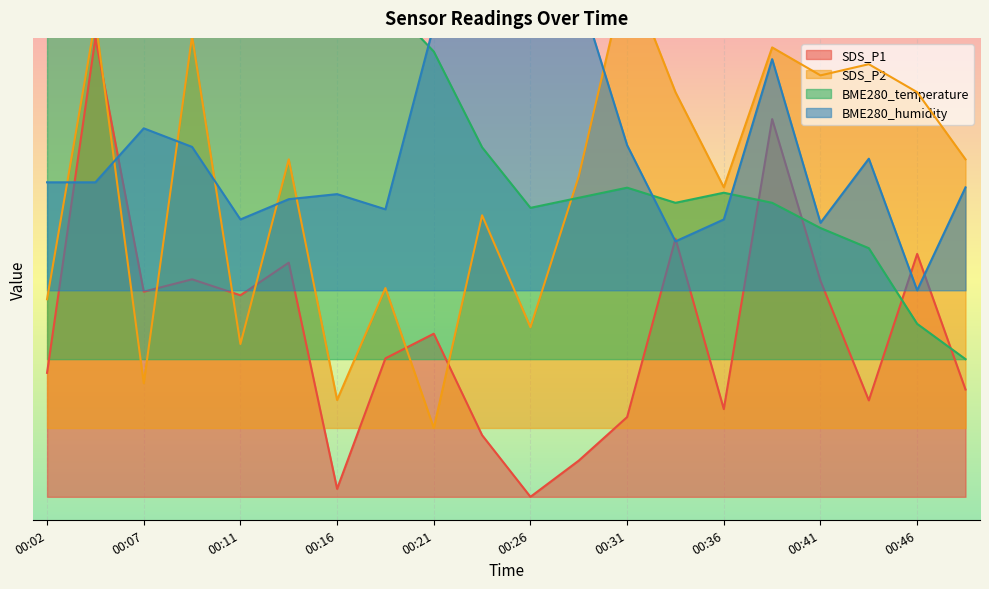

Reading right to left, list all the values displayed in this chart.

SDS_P1: 0.2	0.5	0.2	0.5	0.8	0.2	0.6	0.2	0.1	0.0	0.1	0.4	0.3	0.0	0.5	0.4	0.5	0.4	1.0	0.3
SDS_P2: 0.7	0.9	0.9	0.9	1.0	0.7	0.9	1.1	0.7	0.4	0.6	0.1	0.5	0.2	0.7	0.3	1.0	0.2	1.0	0.4
BME280_temperature: 0.3	0.4	0.5	0.6	0.6	0.7	0.6	0.7	0.7	0.6	0.8	1.0	1.1	1.1	1.1	1.2	1.2	1.2	1.3	1.3
BME280_humidity: 0.7	0.4	0.7	0.6	1.0	0.6	0.6	0.8	1.1	1.4	1.2	1.0	0.6	0.7	0.6	0.6	0.8	0.8	0.7	0.7